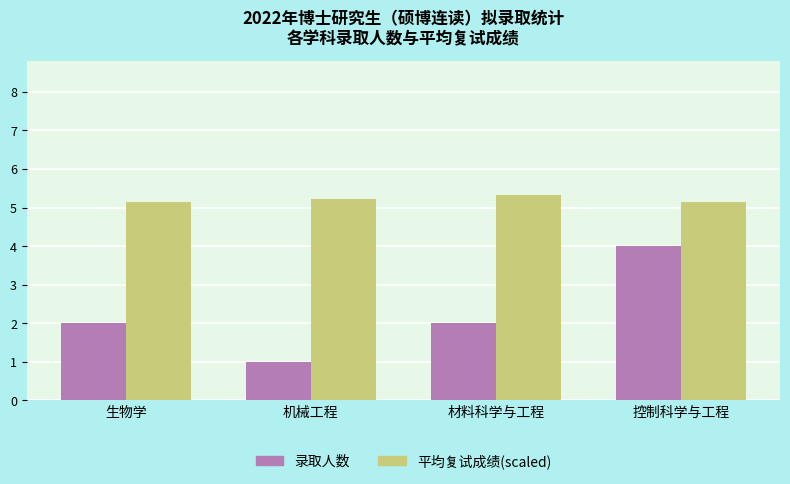

At which category is the sum across all series the highest?

控制科学与工程